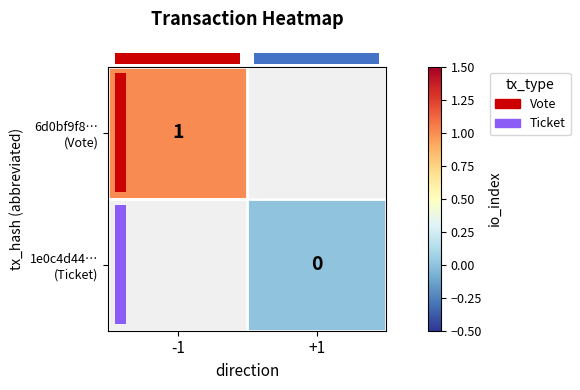

The 6d0bf9f8… (Vote) series shows 1.0 at -1. True or false?

True